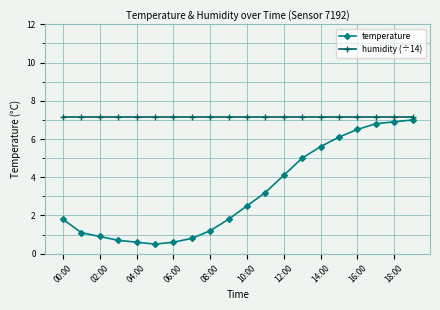

Does the chart have visible grid lines?

Yes